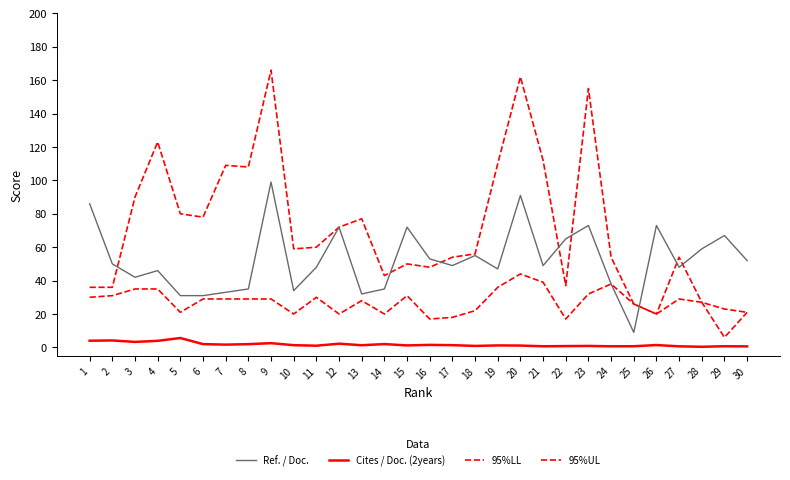

How many interior local valleys does the 95%LL series have?

7